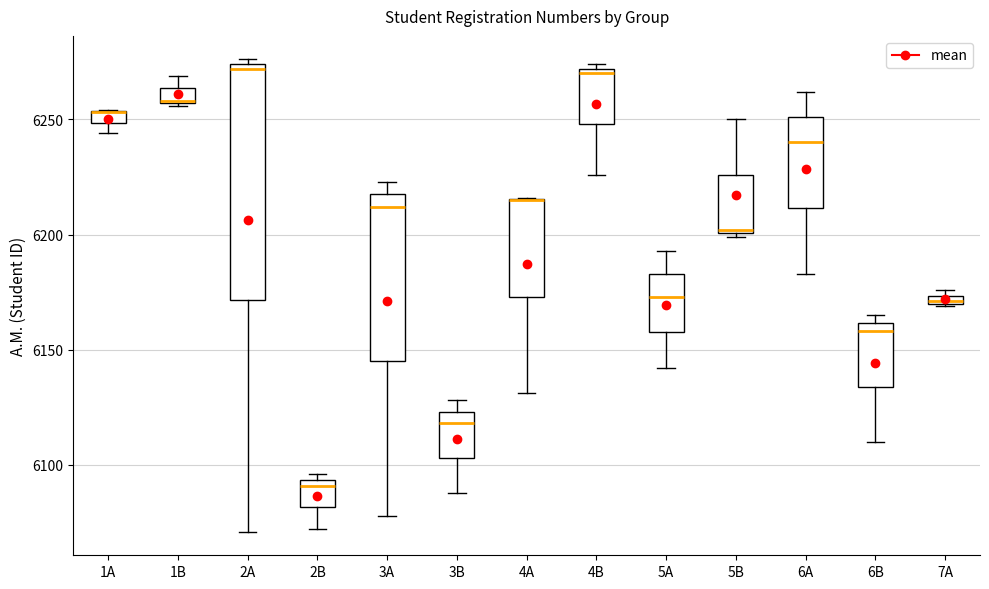

Where does the median line of the box for 2B sit on the y-axis? The values are not printed on the chart, so give them approximately, as read against the axis.

6090